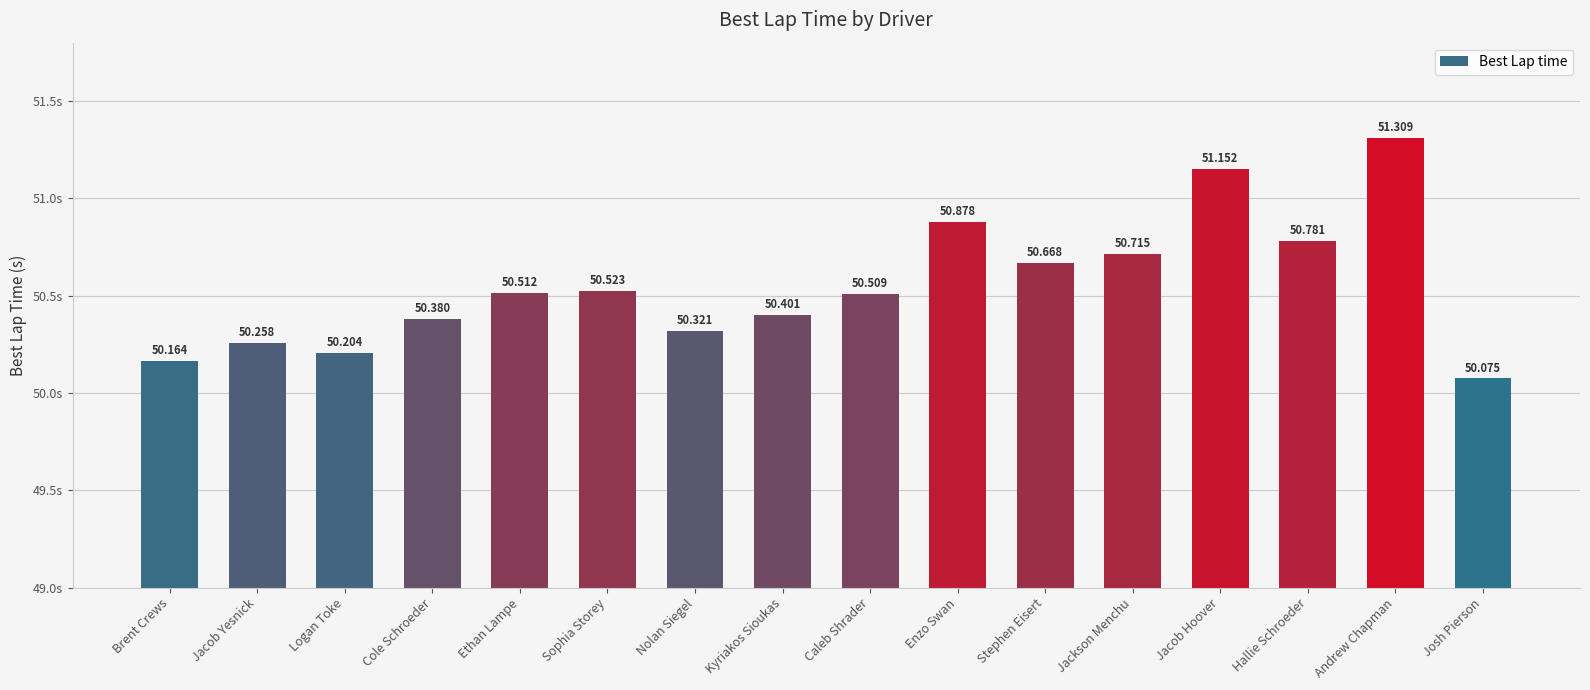

Reading left to right, what are all the values shown in this chart?

Brent Crews=50.2	Jacob Yesnick=50.3	Logan Toke=50.2	Cole Schroeder=50.4	Ethan Lampe=50.5	Sophia Storey=50.5	Nolan Siegel=50.3	Kyriakos Sioukas=50.4	Caleb Shrader=50.5	Enzo Swan=50.9	Stephen Eisert=50.7	Jackson Menchu=50.7	Jacob Hoover=51.2	Hallie Schroeder=50.8	Andrew Chapman=51.3	Josh Pierson=50.1